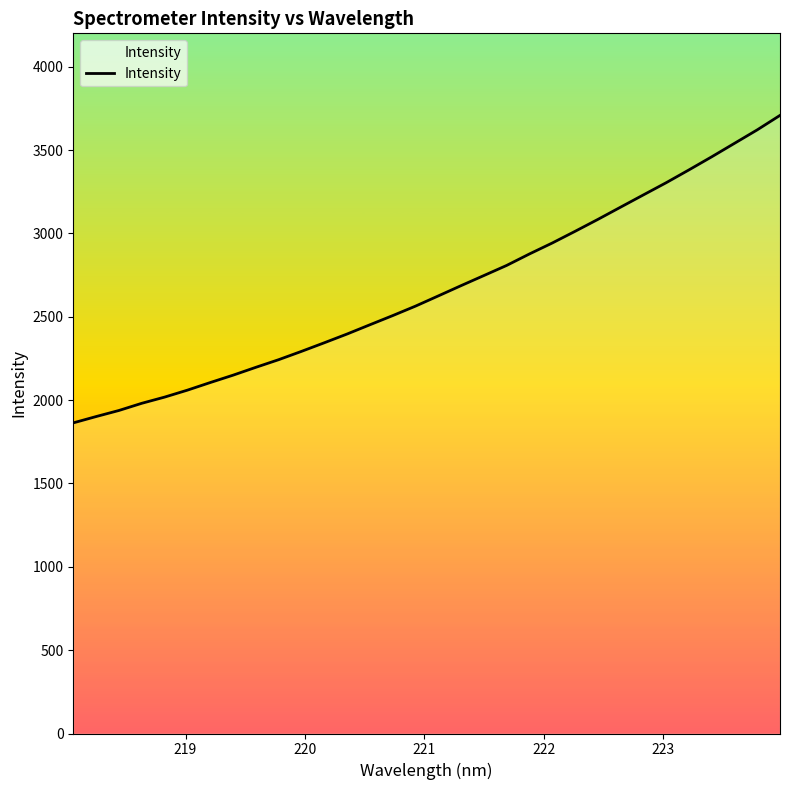

What is the maximum value shown in the chart?

3707.8